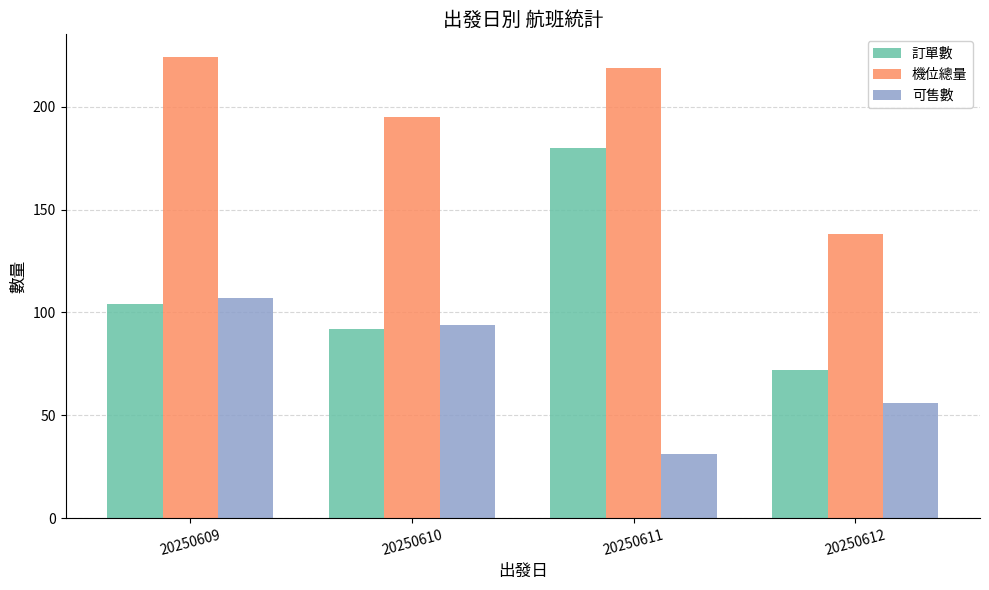

What is the value of the 訂單數 bar at the 3rd from the left?

180